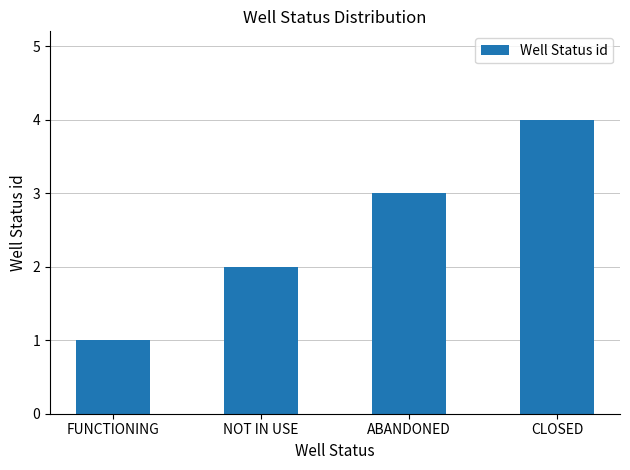

What is the difference between the second highest and second lowest values?

1